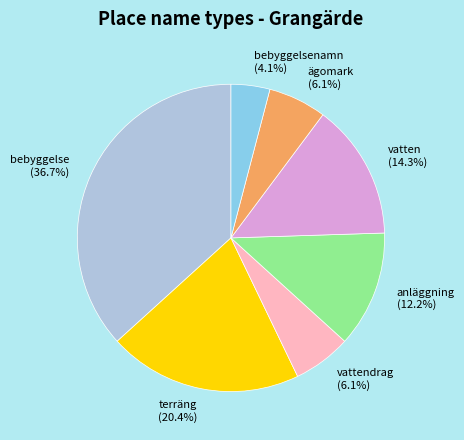

How many slices are in this pie chart?

7